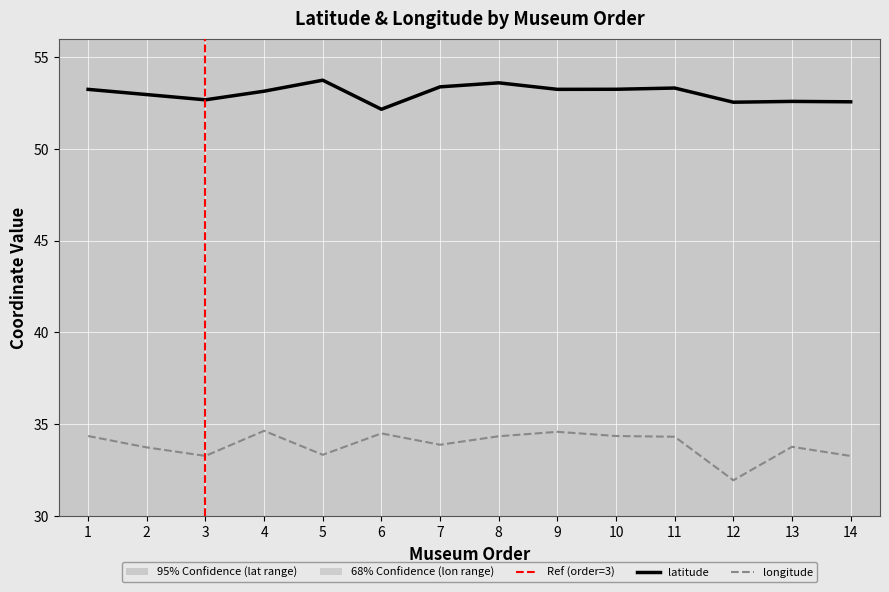

How many lines are shown in the chart?

2